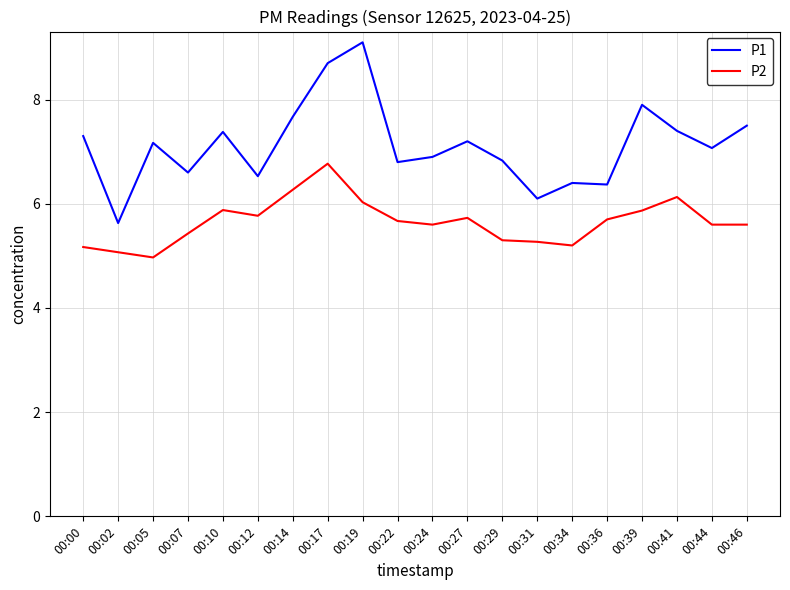

Between 00:05 and 00:17, which series saw the biggest shift?

P2